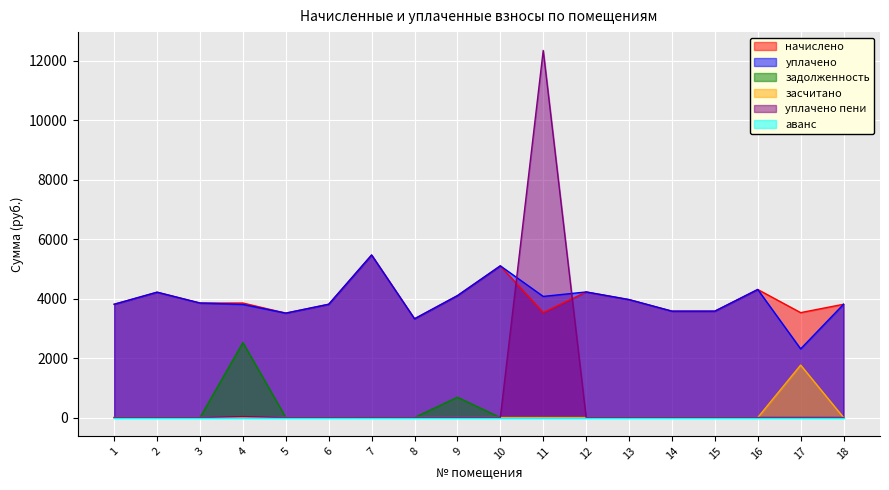

The value of засчитано at 14 is 0.0. True or false?

True